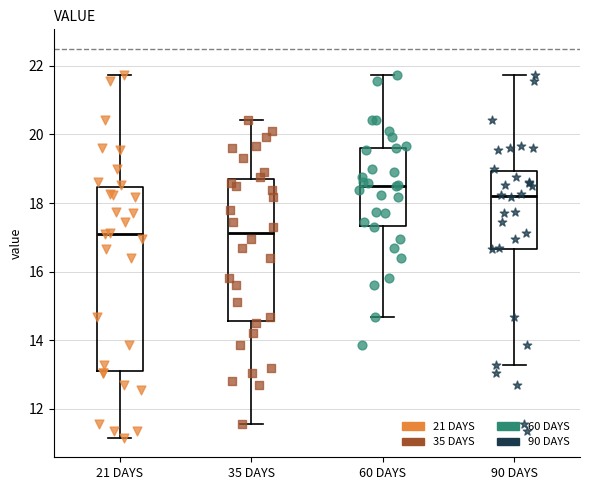

Reading left to right, transcribe this box plot: for each box, give where its median line is, the range the box spans, and where its two whiskers end, as read against the y-axis. The values are not printed on the chart, so give them approximately, as read against the axis.

21 DAYS: median 17.2, box 13.2 to 18.4, whiskers 11.2 to 21.8
35 DAYS: median 17.2, box 14.6 to 18.8, whiskers 11.6 to 20.4
60 DAYS: median 18.6, box 17.4 to 19.6, whiskers 14.6 to 21.8
90 DAYS: median 18.2, box 16.6 to 19.0, whiskers 13.2 to 21.8